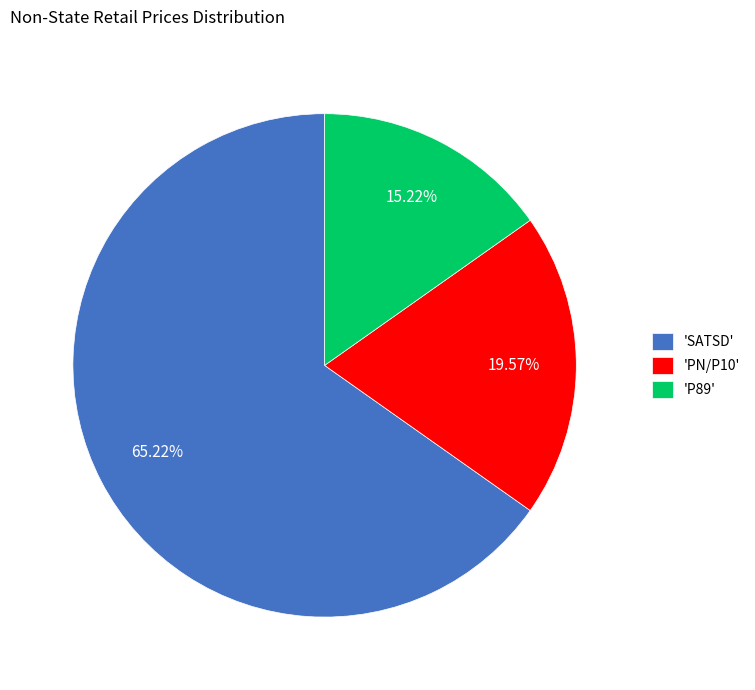

Is the sum of 'SATSD' and 'P89' greater than half?

Yes